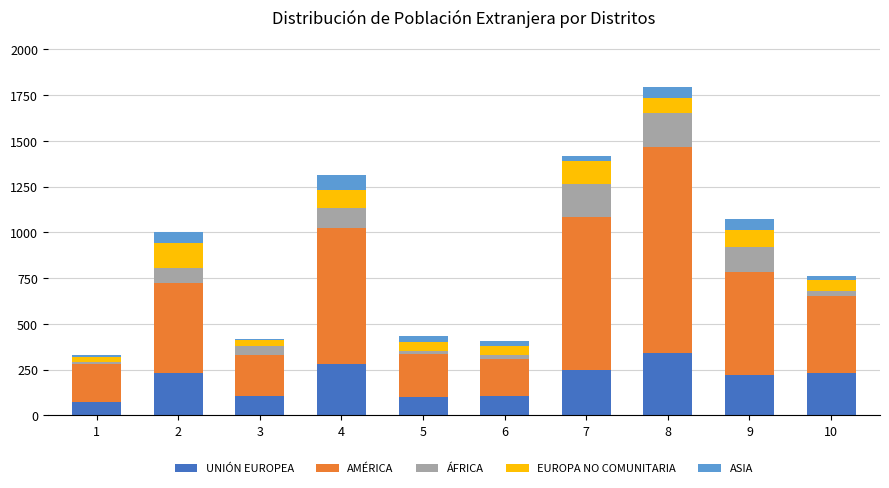

How many distinct data groups are displayed?

5